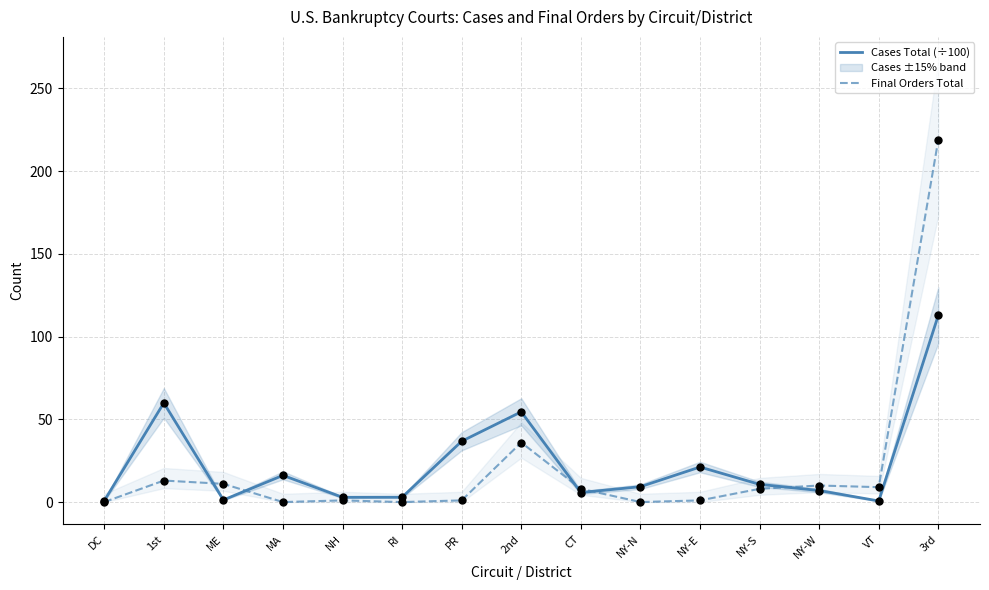

What are all the series names shown in the legend?

Cases Total (÷100), Final Orders Total